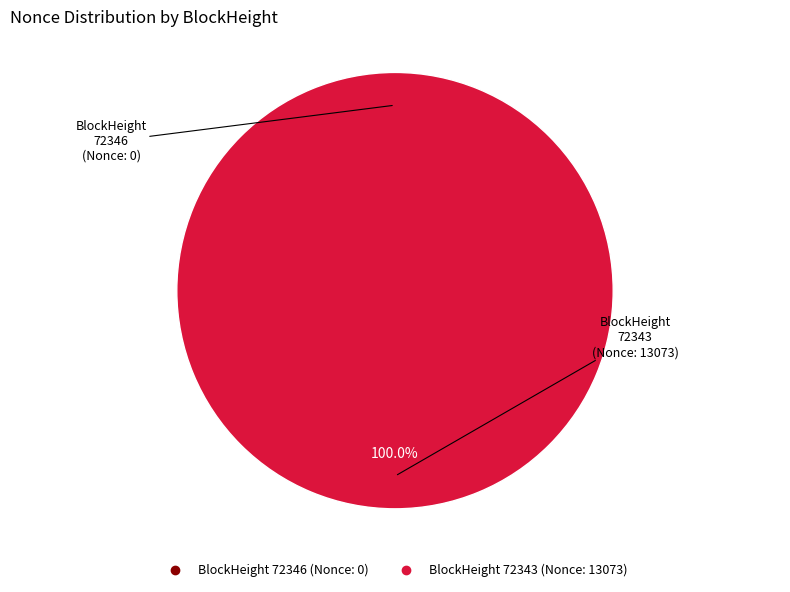

What percentage do 72343 and 72346 together represent?

100.0%